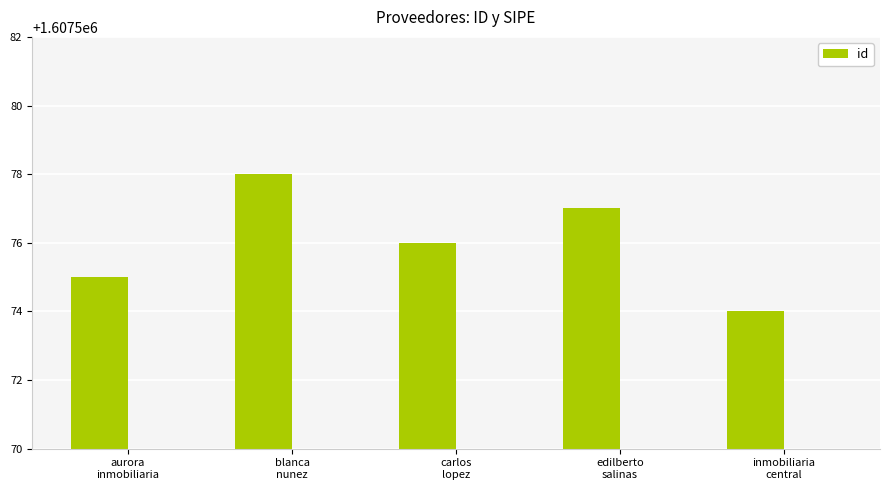

What is the greatest value displayed?

1607578